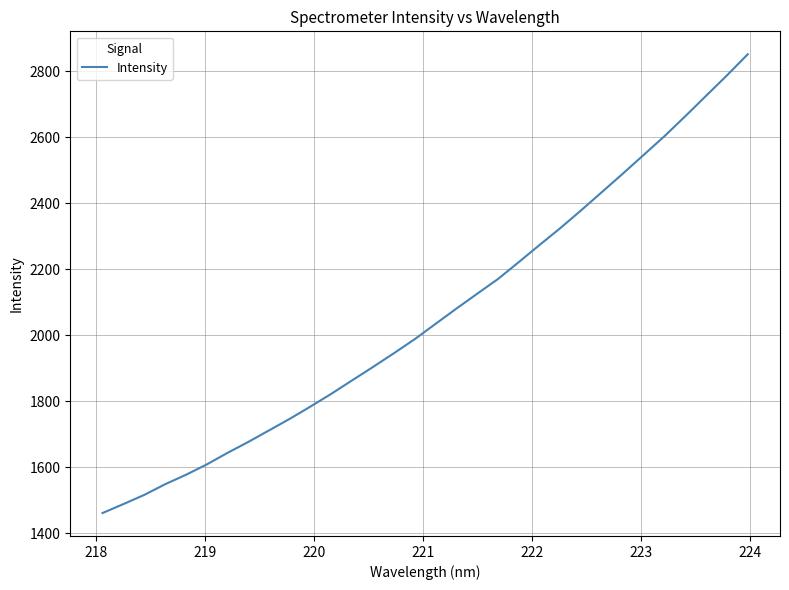

What is the greatest value displayed?

2851.8